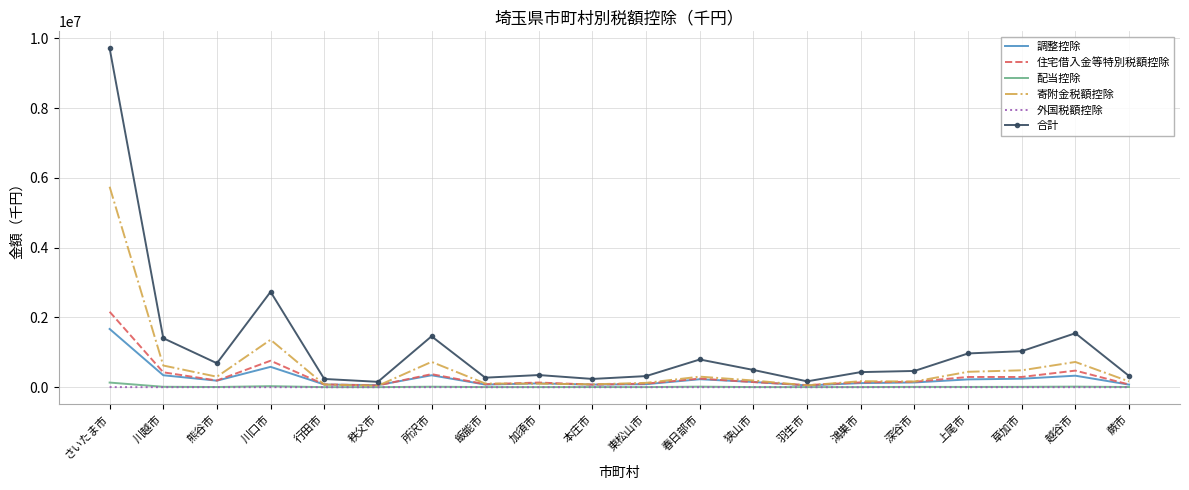

At which label does 調整控除 reach its peak?

さいたま市